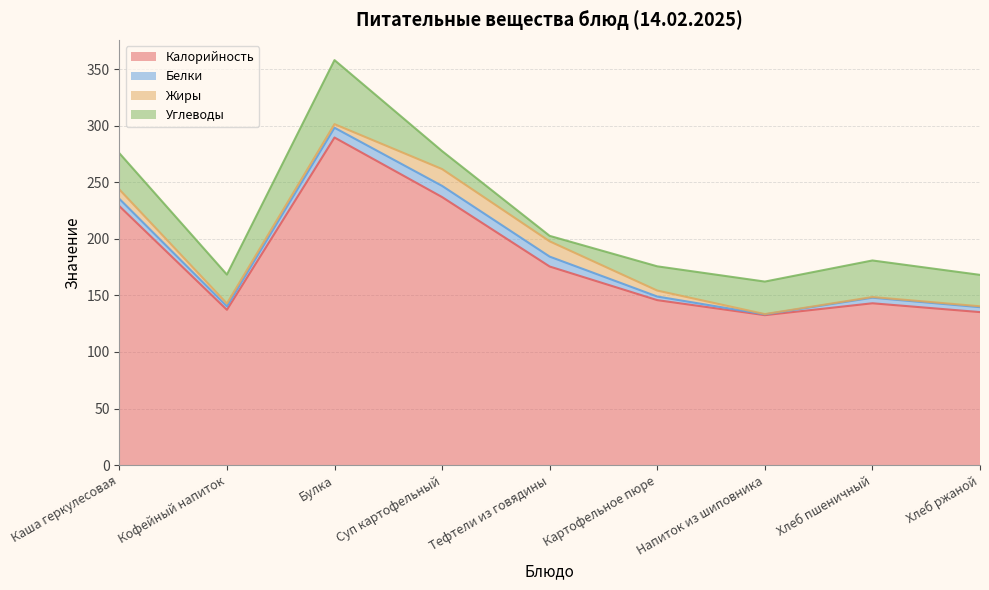

True or false: Калорийность has more than 0 points higher than both neighbors.

True